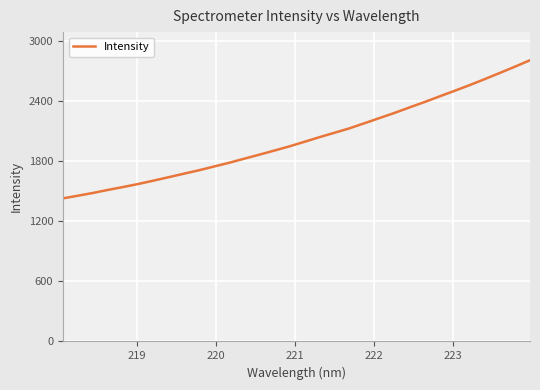

Reading left to right, extract all data points from this chart.

1429.0	1455.8	1483.4	1514.0	1542.7	1572.9	1606.0	1640.0	1674.8	1709.0	1746.3	1783.6	1824.3	1864.4	1905.6	1947.5	1992.9	2039.4	2083.7	2128.0	2179.2	2230.9	2282.2	2337.4	2391.3	2448.0	2503.5	2560.5	2620.5	2681.6	2744.1	2808.3